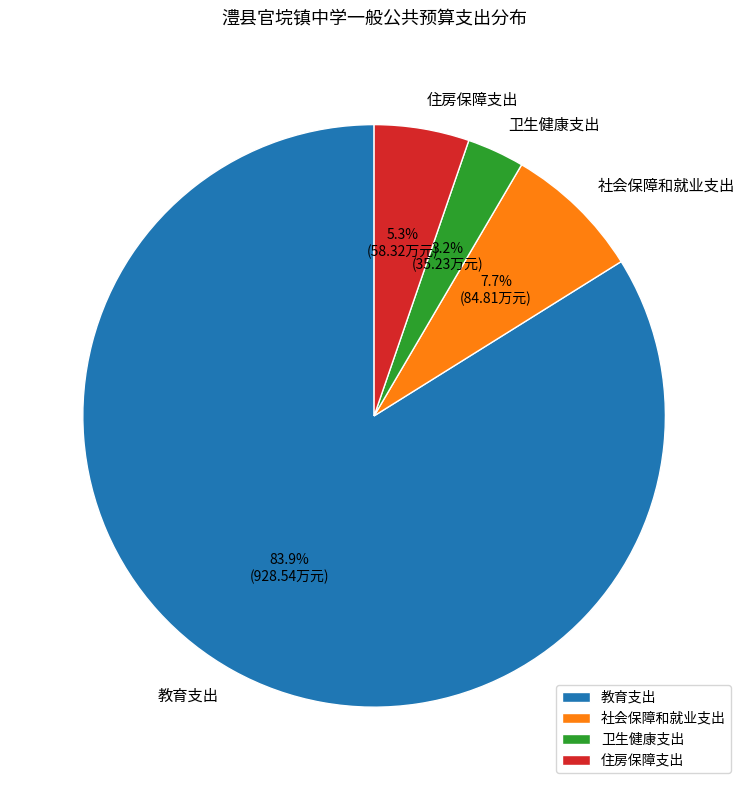

What is the largest slice in the pie chart?

教育支出